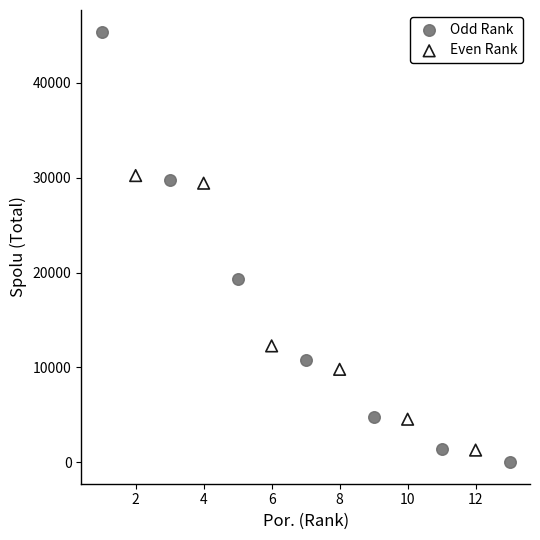

Which series contains the highest Y value?

Odd Rank